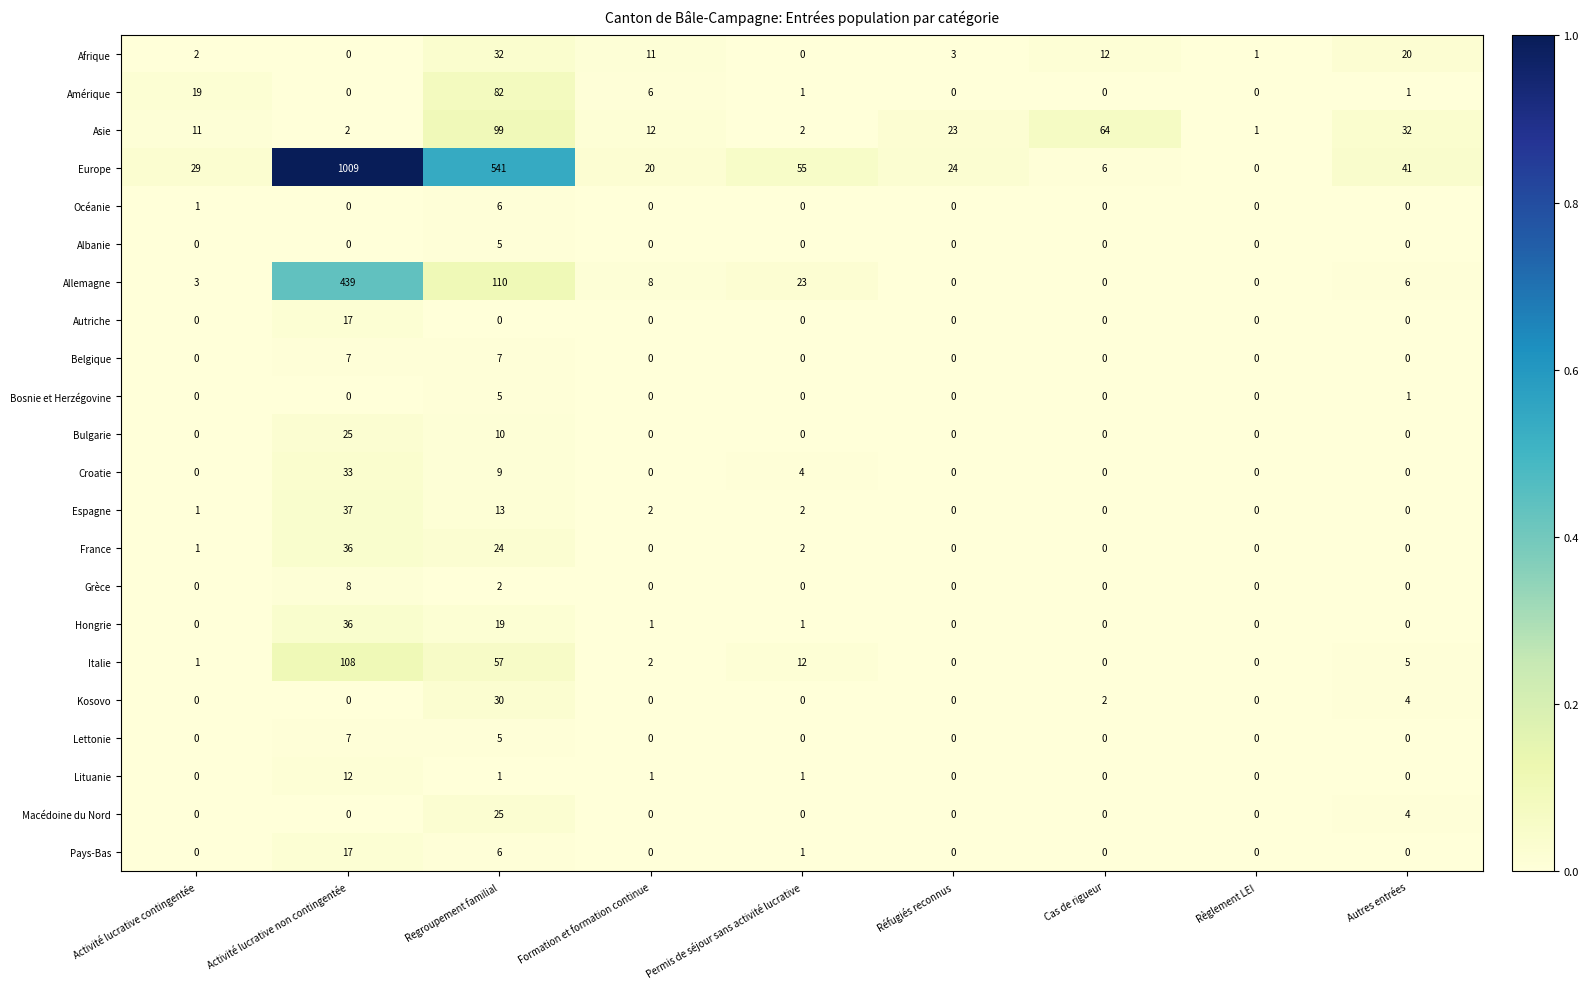

What is the difference between the maximum and minimum values in the Afrique series?

32